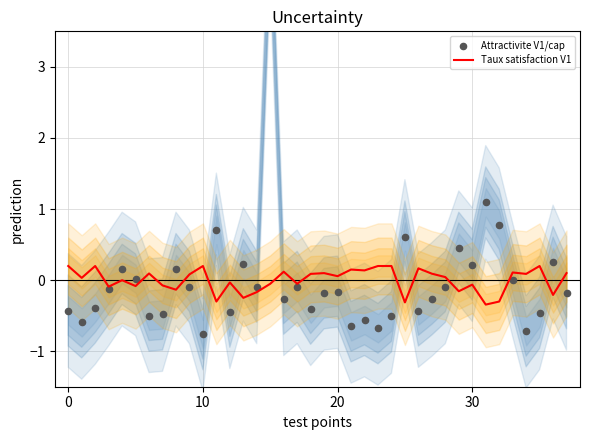

Which series reaches the minimum Y coordinate?

Attractivite V1/cap